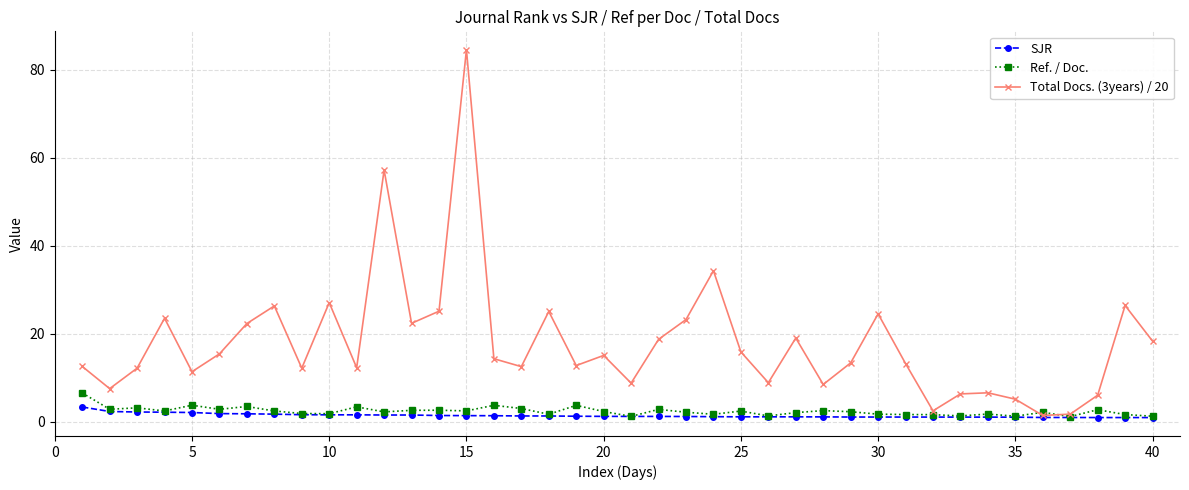

At how many categories does at least one series exceed 51?

2